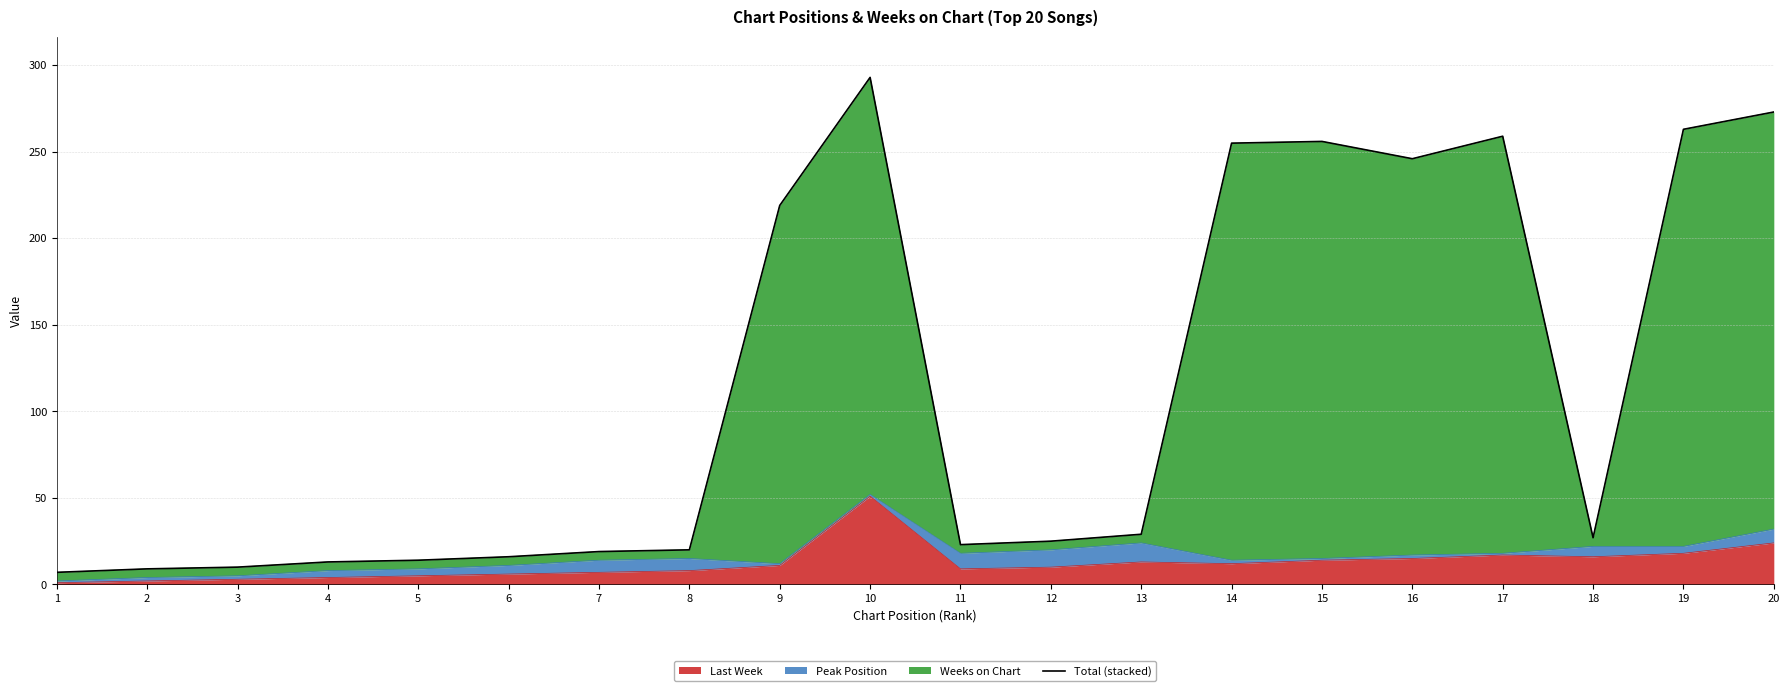

Count the number of values greater than 27.

9